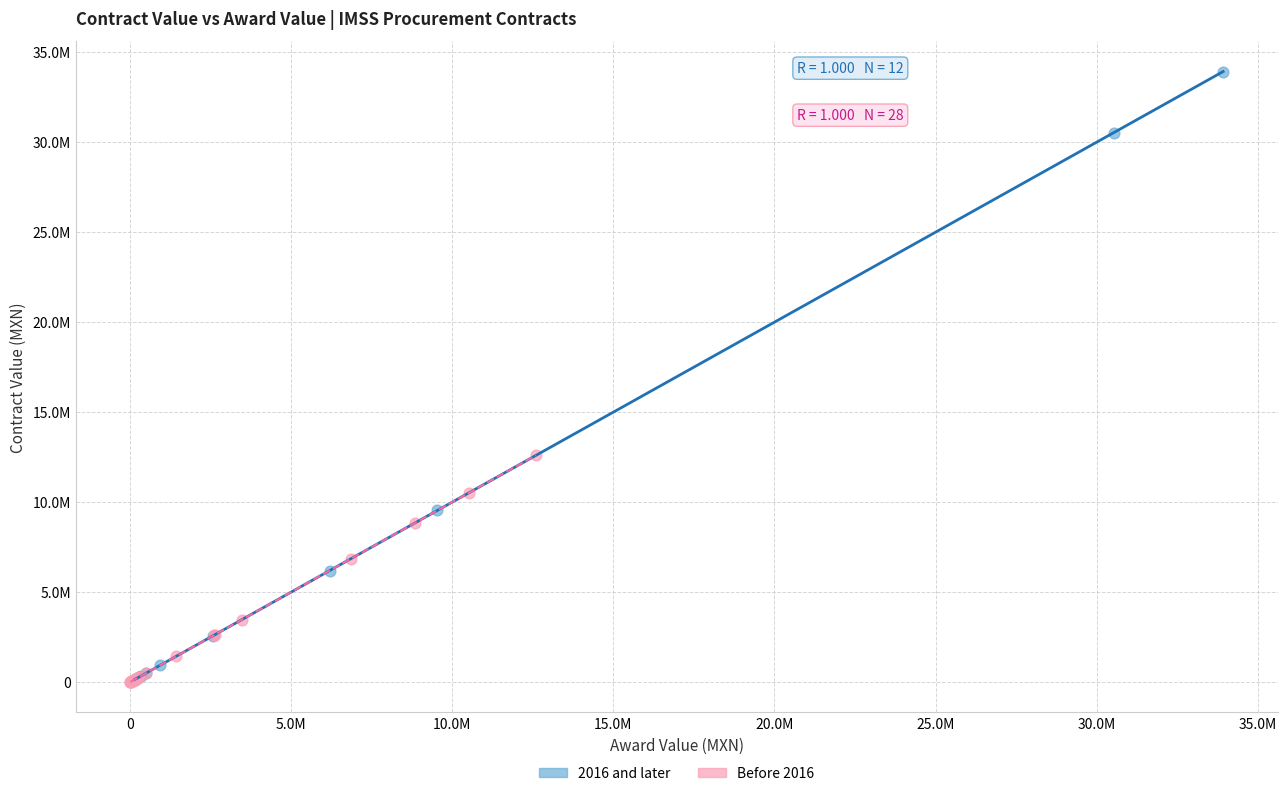

Which series has the largest Y range (max minus min)?

2016 and later